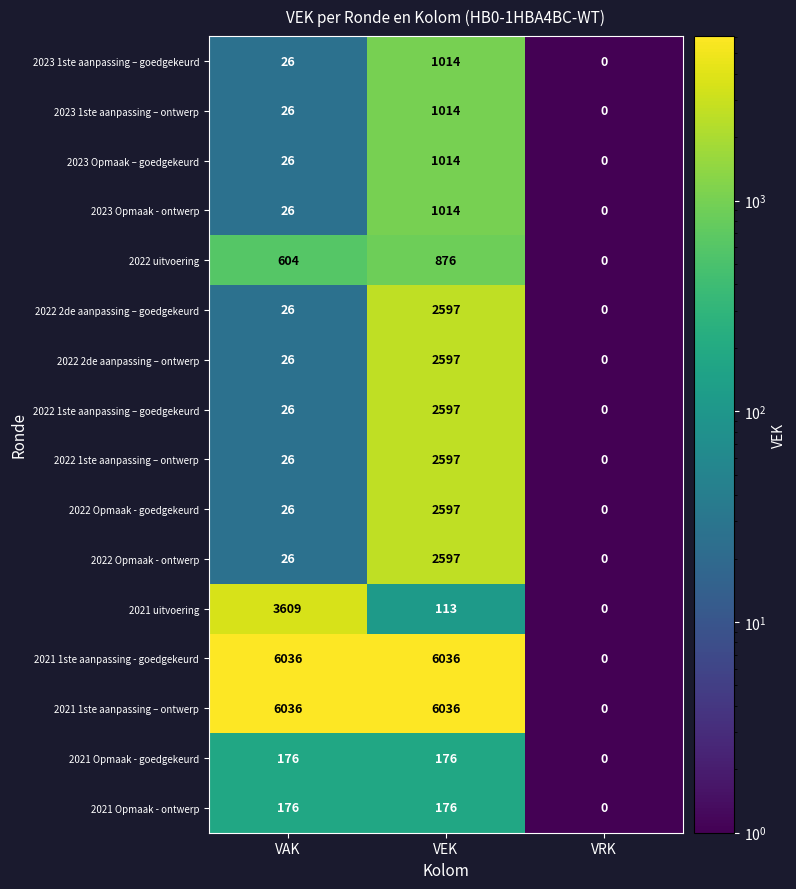

List the labels in order of 2023 1ste aanpassing – goedgekeurd value, smallest first.

VRK, VAK, VEK